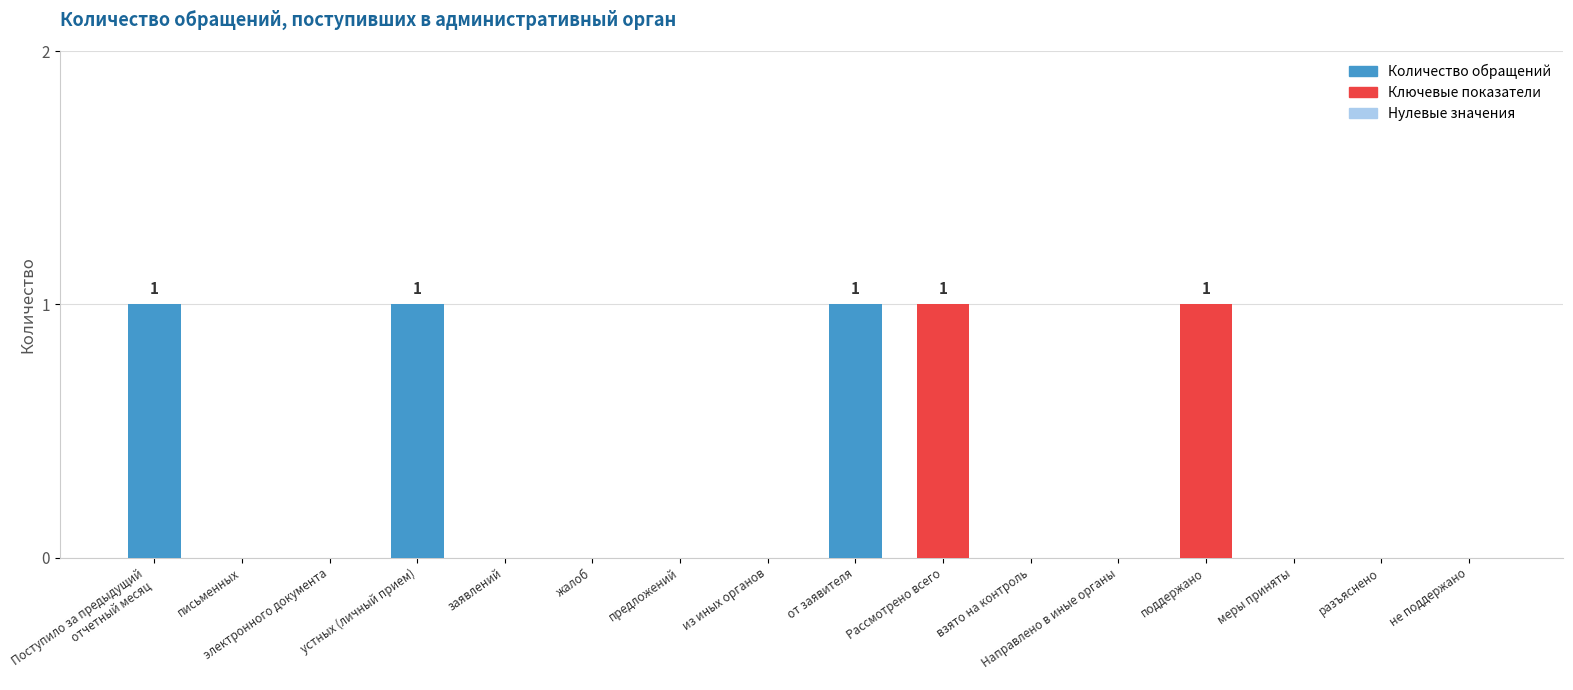

True or false: the data shows 0 at из иных органов.

True